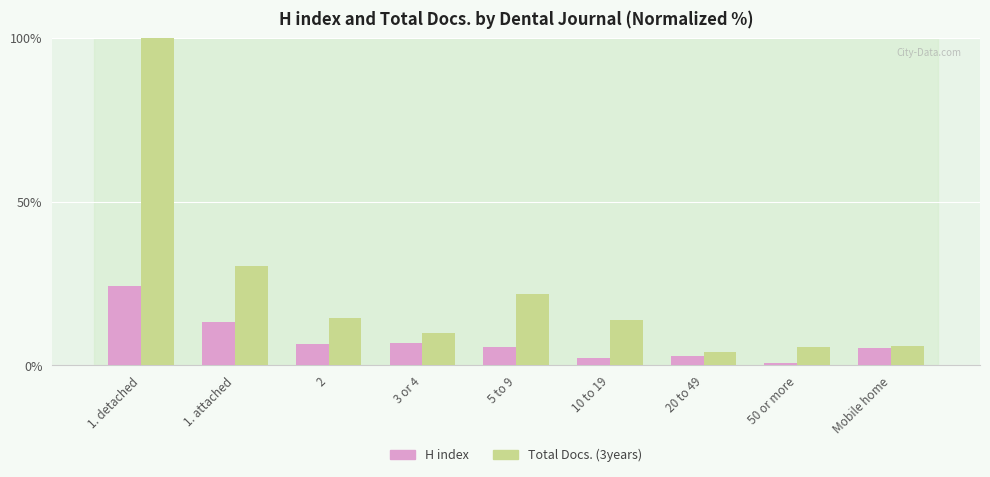

What is the maximum value shown in the chart?

100.0